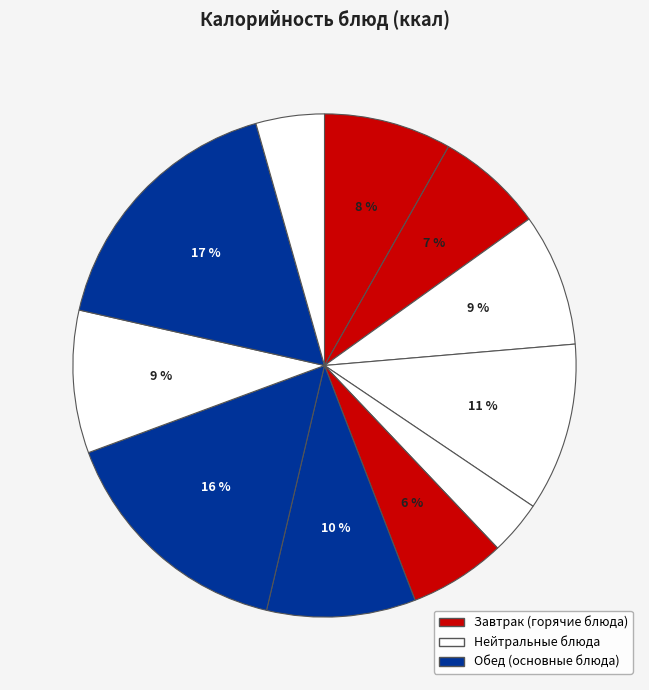

Count the number of slices in the pie.

11